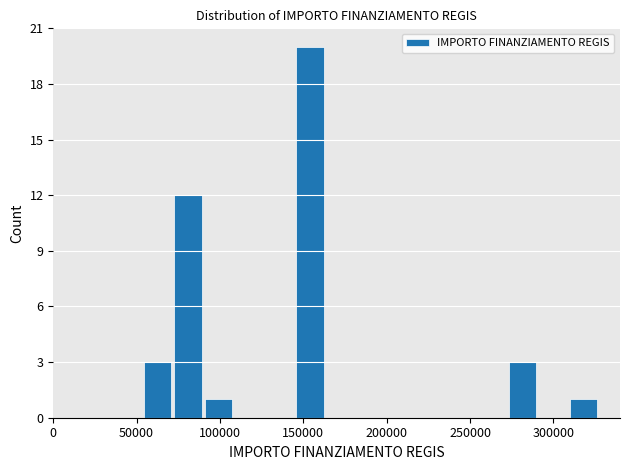

Read against the x-axis, roughly where is the centre of the tallest bar?

155000